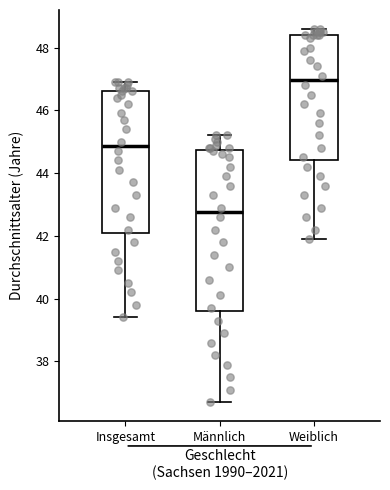

Reading left to right, transcribe this box plot: for each box, give where its median line is, the range the box spans, and where its two whiskers end, as read against the y-axis. The values are not printed on the chart, so give them approximately, as read against the axis.

Insgesamt: median 44.8, box 42.2 to 46.6, whiskers 39.4 to 47.0
Männlich: median 42.8, box 39.6 to 44.8, whiskers 36.8 to 45.2
Weiblich: median 47.0, box 44.4 to 48.4, whiskers 42.0 to 48.6